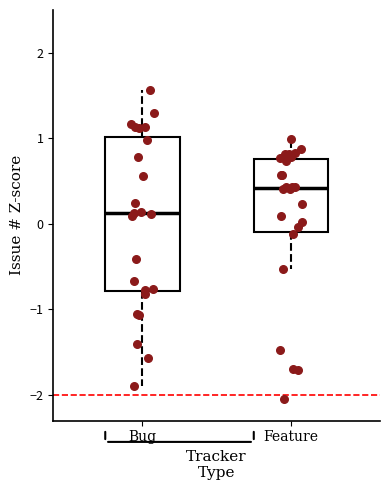

Reading left to right, read every box against the y-axis: the position of its median line, the range the box covers, and the ends of its whiskers. The values are not printed on the chart, so give them approximately, as read against the axis.

Bug: median 0.1, box -0.8 to 1.0, whiskers -1.9 to 1.6
Feature: median 0.4, box -0.1 to 0.8, whiskers -0.5 to 1.0